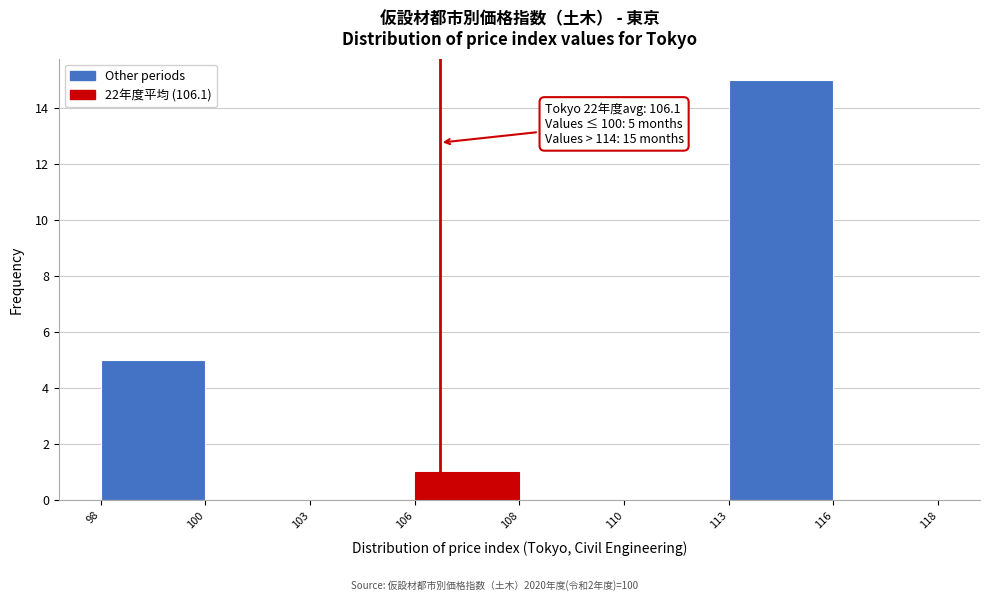

Reading right to left, what are all the values shown in this chart?

116=0	113=15	110=0	108=0	106=1	103=0	100=0	98=5